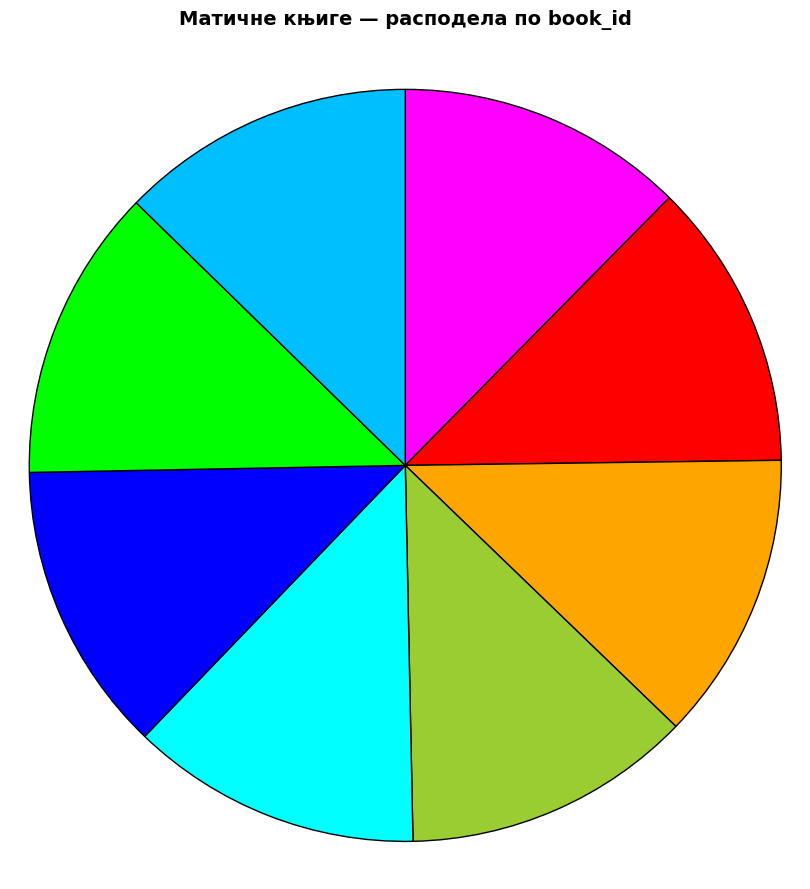

Combined, do Матична књига умрлих (Рацалмаш) and Матична књига венчаних (Ловра) account for over 50%?

No